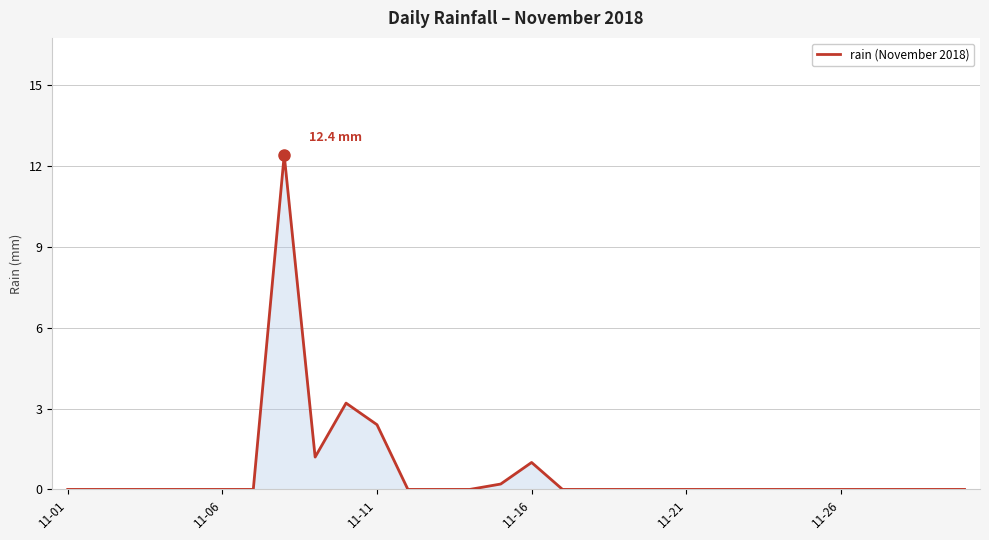

What is the difference between the maximum and minimum values?

12.4